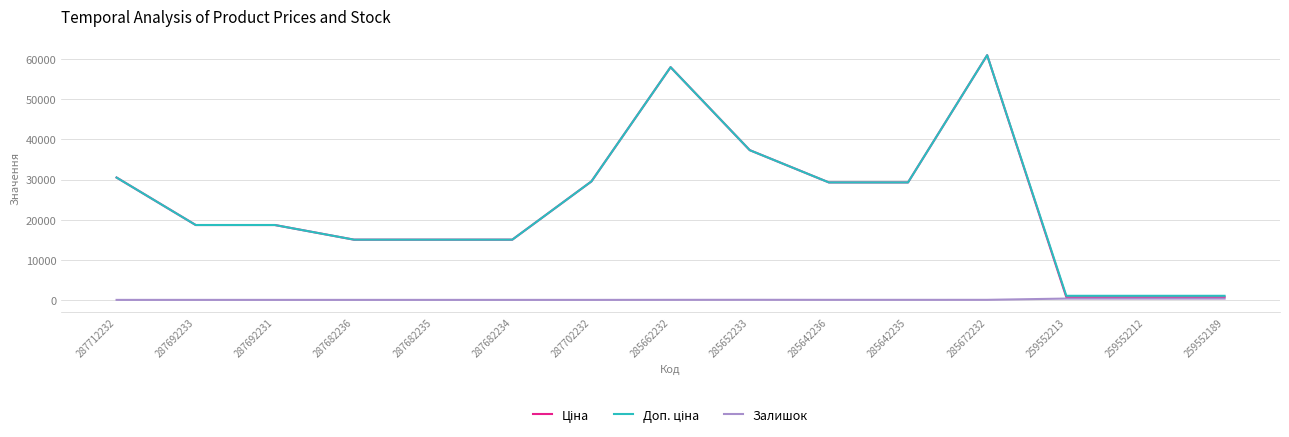

Which label corresponds to the largest value in the chart?

285672232